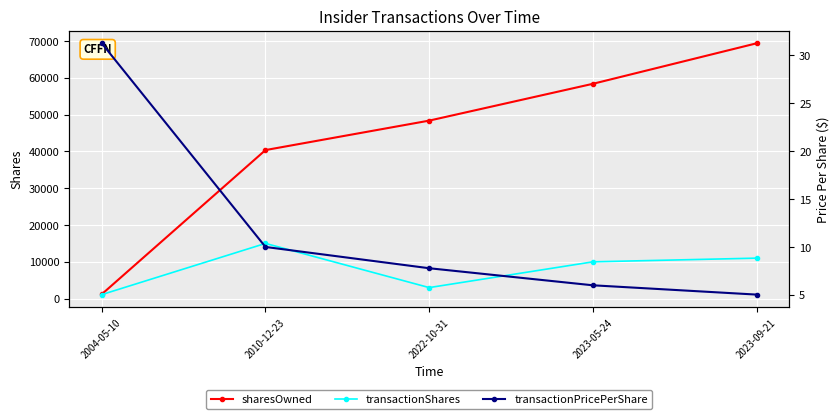

What are all the series names shown in the legend?

sharesOwned, transactionShares, transactionPricePerShare